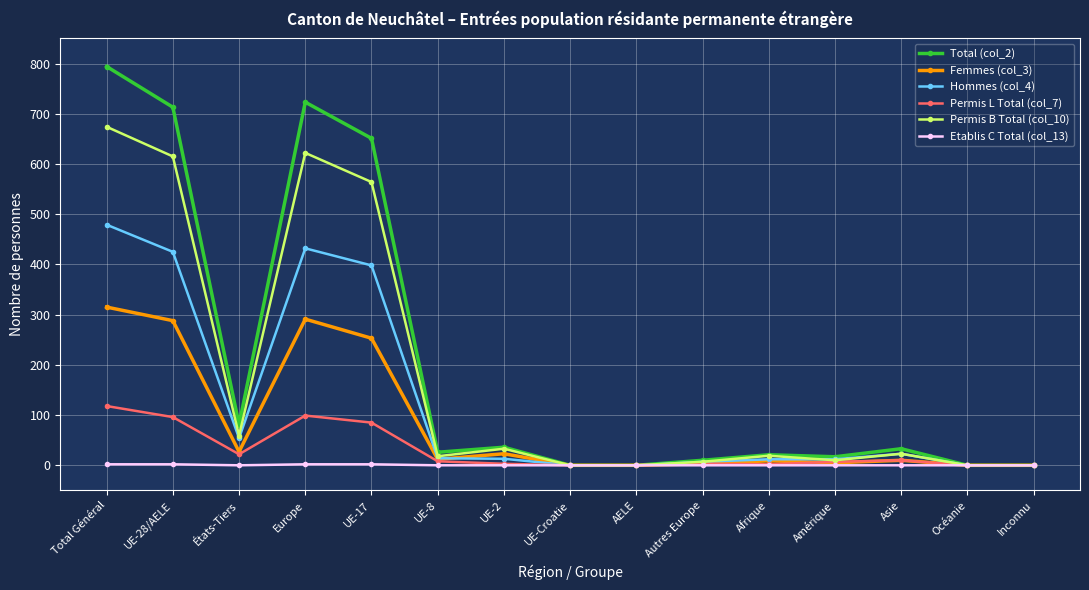

What is the spread (max minus min) of values at Amérique?

17